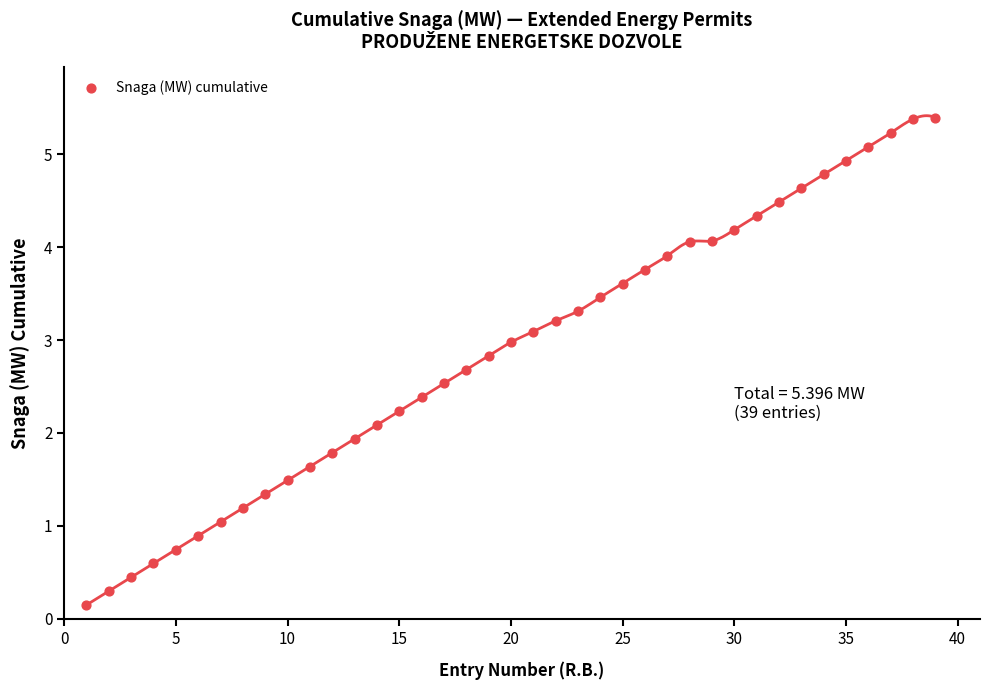

What is the range of X values (max minus min)?

38.0